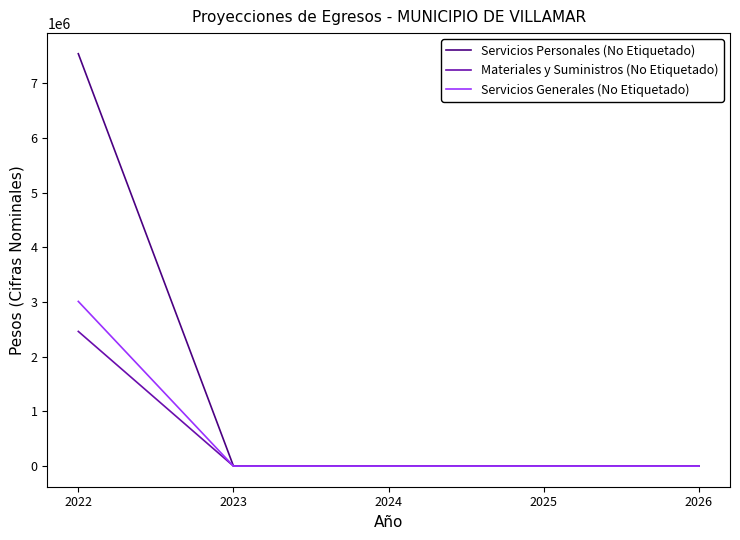

At how many categories does at least one series exceed 5288010?

1